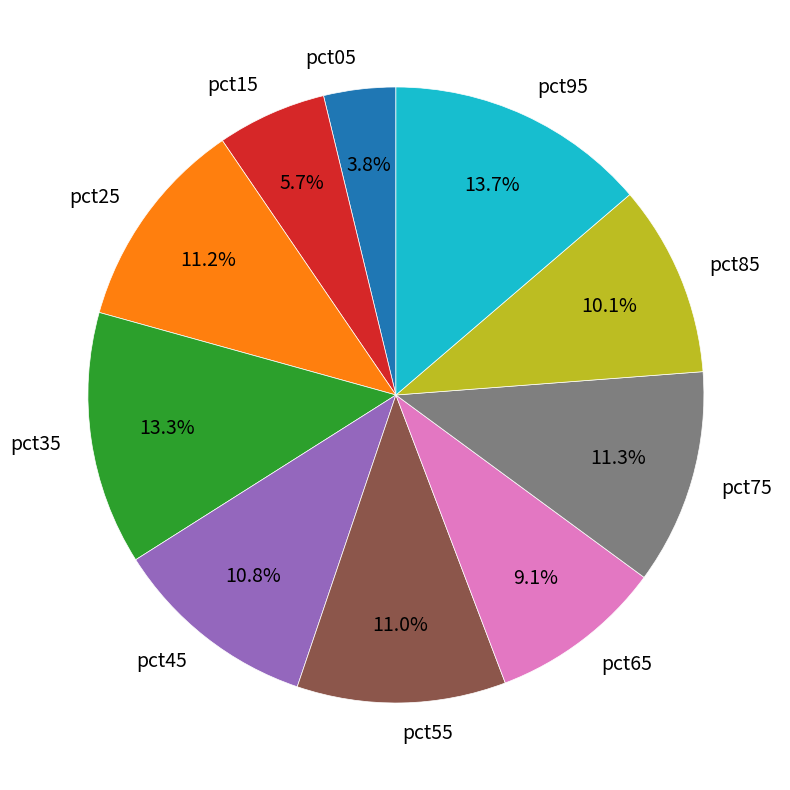

To the nearest percent, what is the average slice percentage?

10%